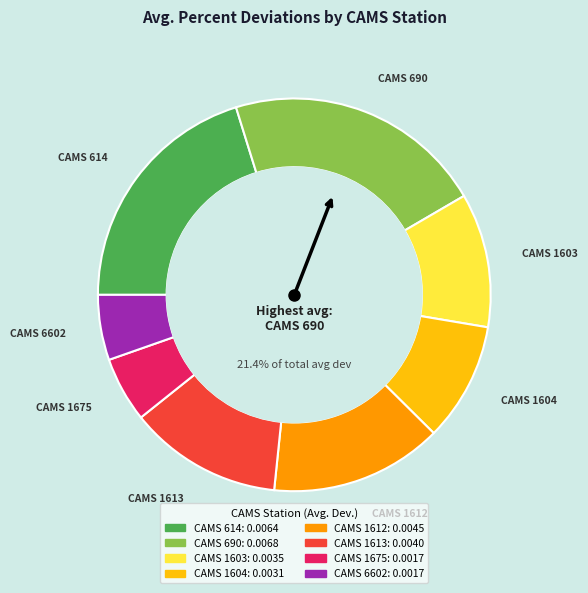

To the nearest percent, what is the difference between the CAMS 1604 and CAMS 1613 slice percentages?

3%